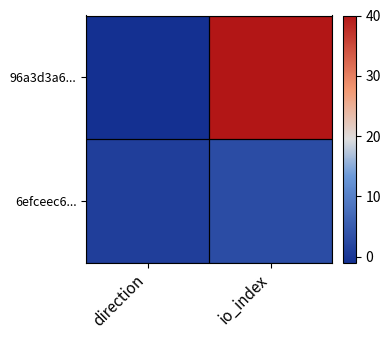

What is the total value across all series at io_index?

43